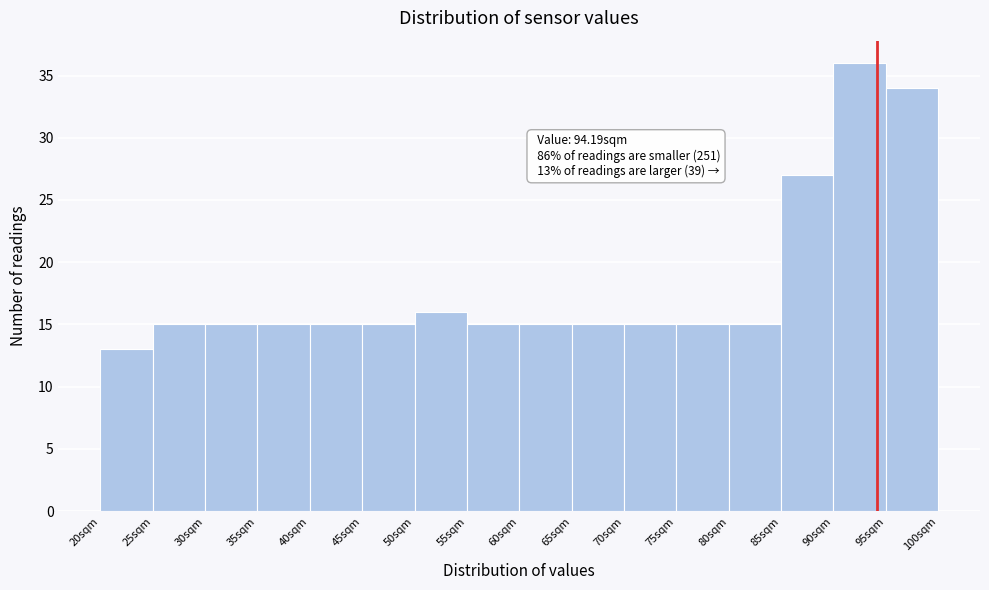

Over which range of the x-axis is the bar tallest?

90 to 95